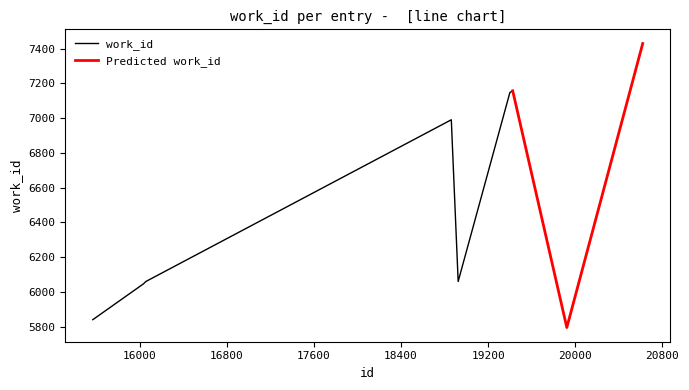

The value at 18861 is 6990. True or false?

True